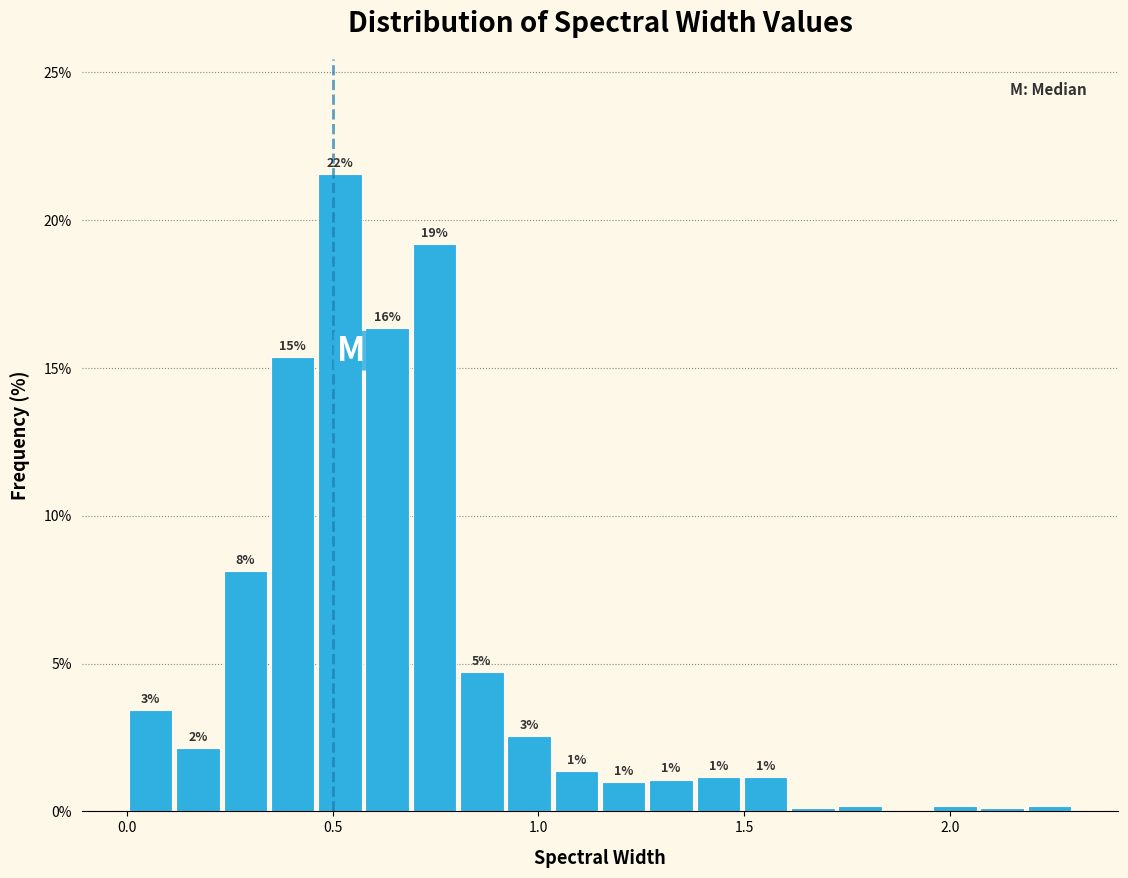

Read against the x-axis, roughly where is the centre of the tallest bar?

0.50